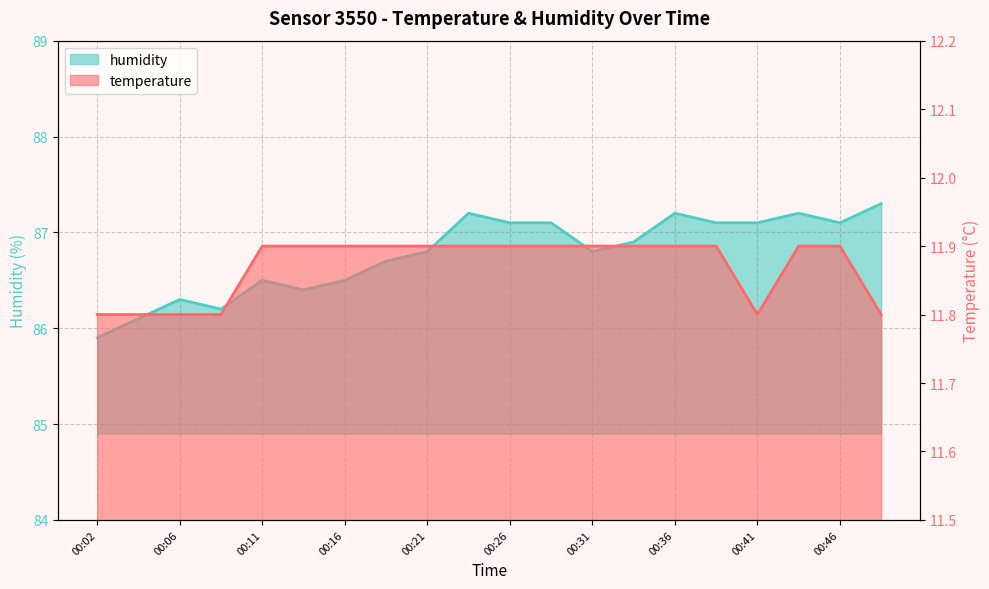

Which series has the widest spread of values?

humidity